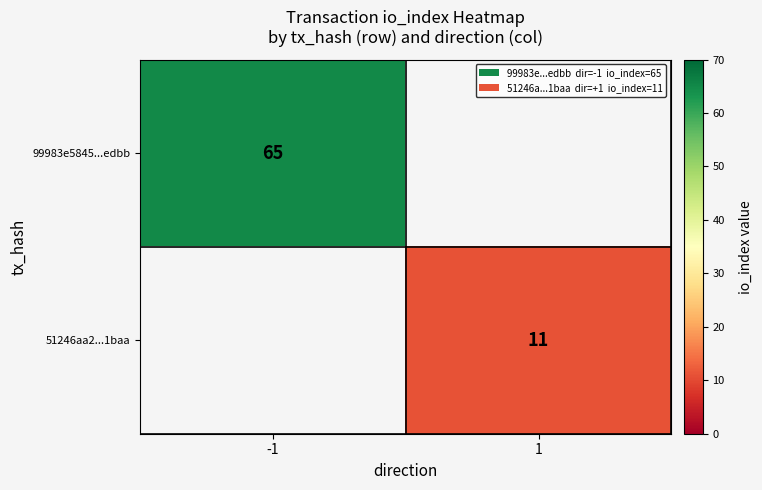

Is the value of 51246aa2...1baa at 1 greater than the value of 99983e5845...edbb at -1?

No